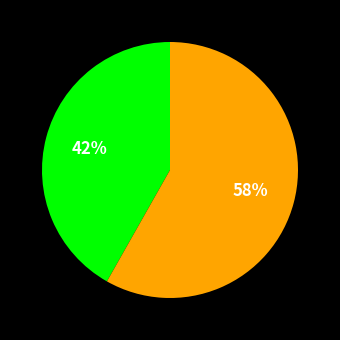

To the nearest percent, what is the average slice percentage?

50%